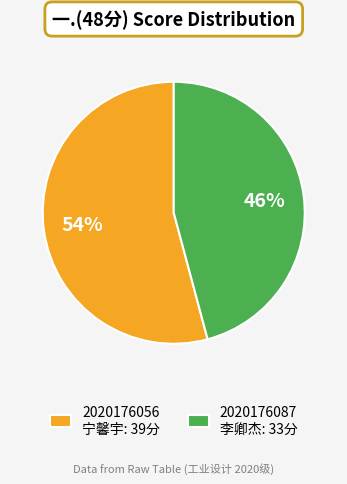

To the nearest percent, what is the average slice percentage?

50%